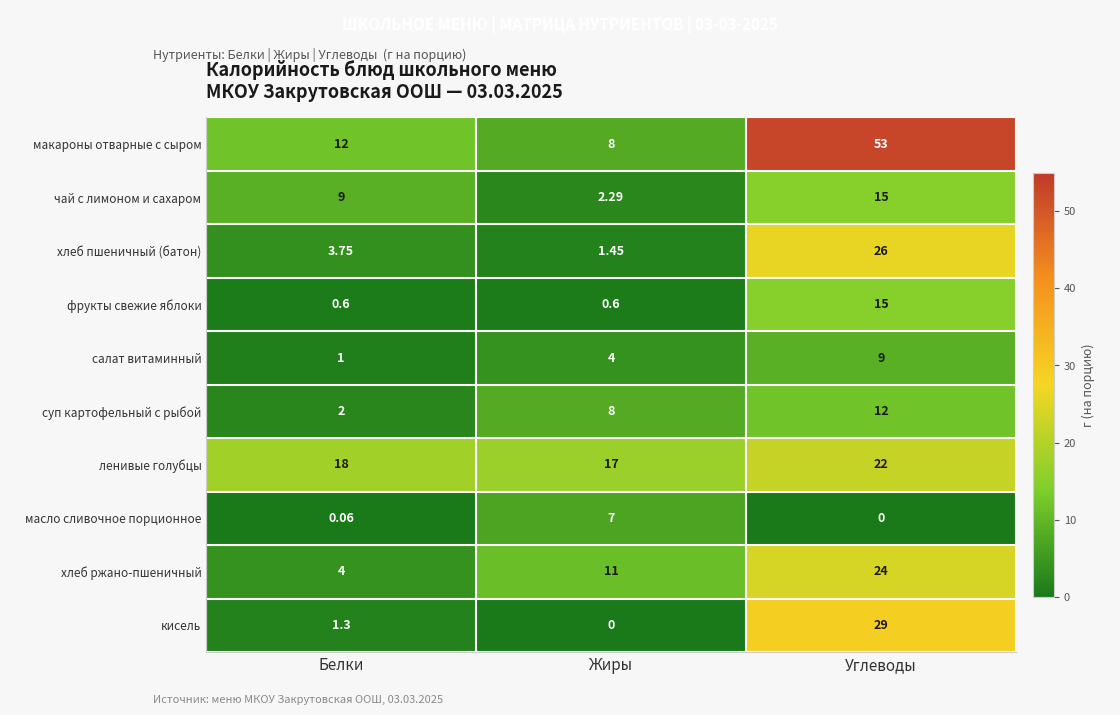

At which label is хлеб ржано-пшеничный closest to 14?

Жиры